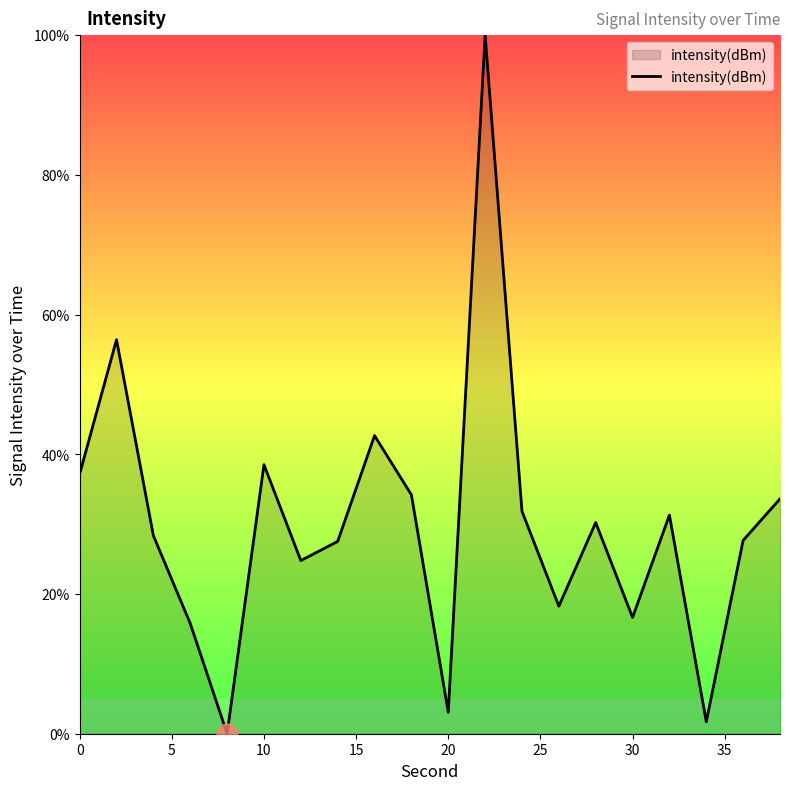

What is the difference between the maximum and minimum values?

100.0